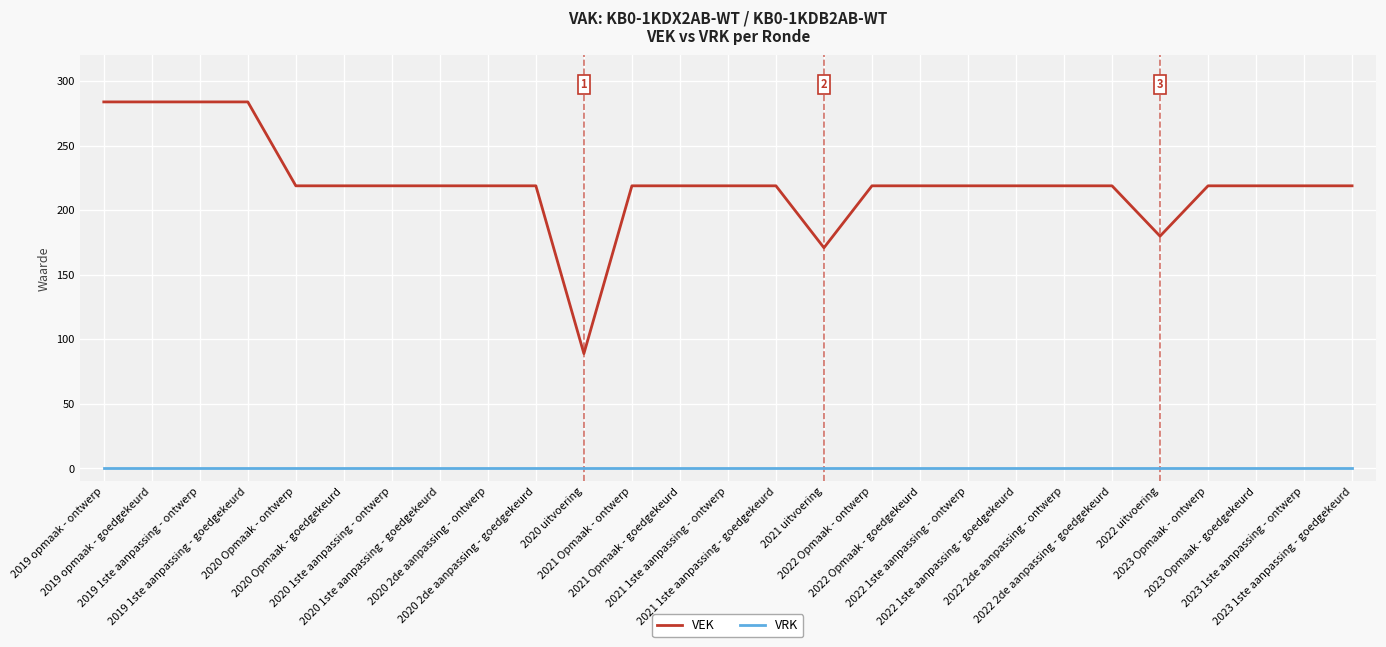

What is the difference between the second highest and second lowest values in the VEK series?

113